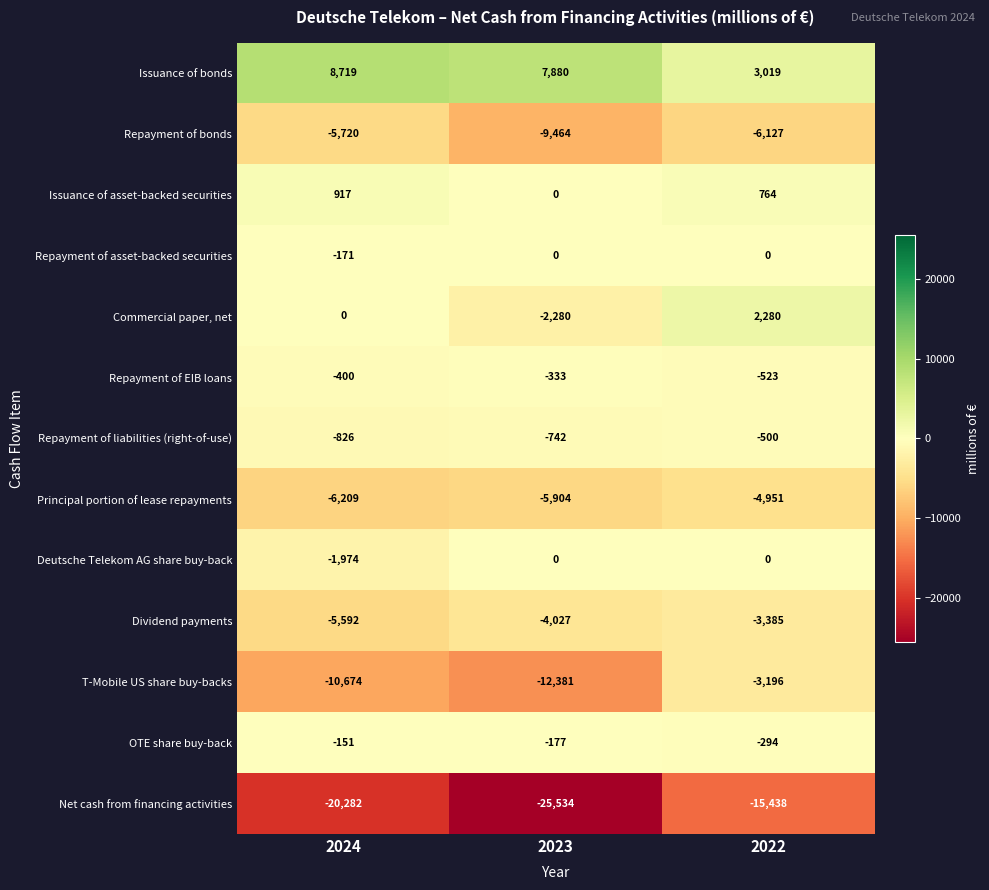

What is the smallest value displayed?

-25534